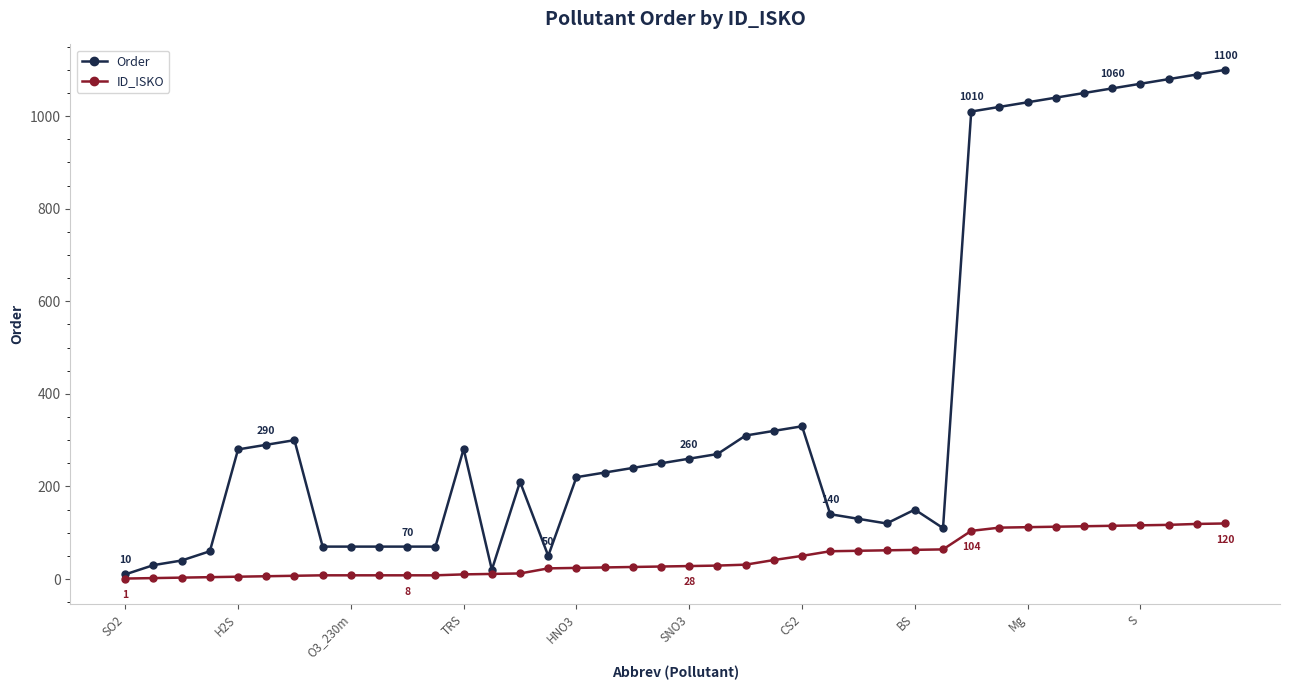

Which series has the largest range (max minus min)?

Order